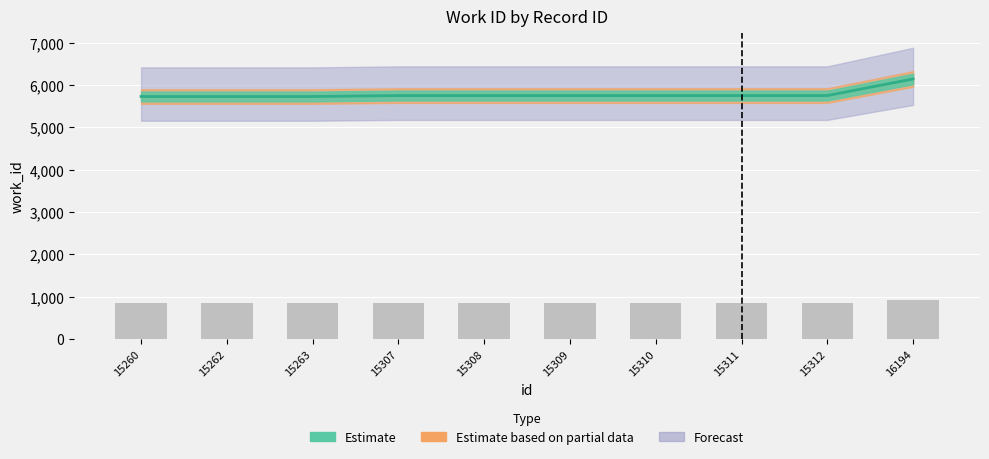

What is the difference between the maximum and minimum values?

414